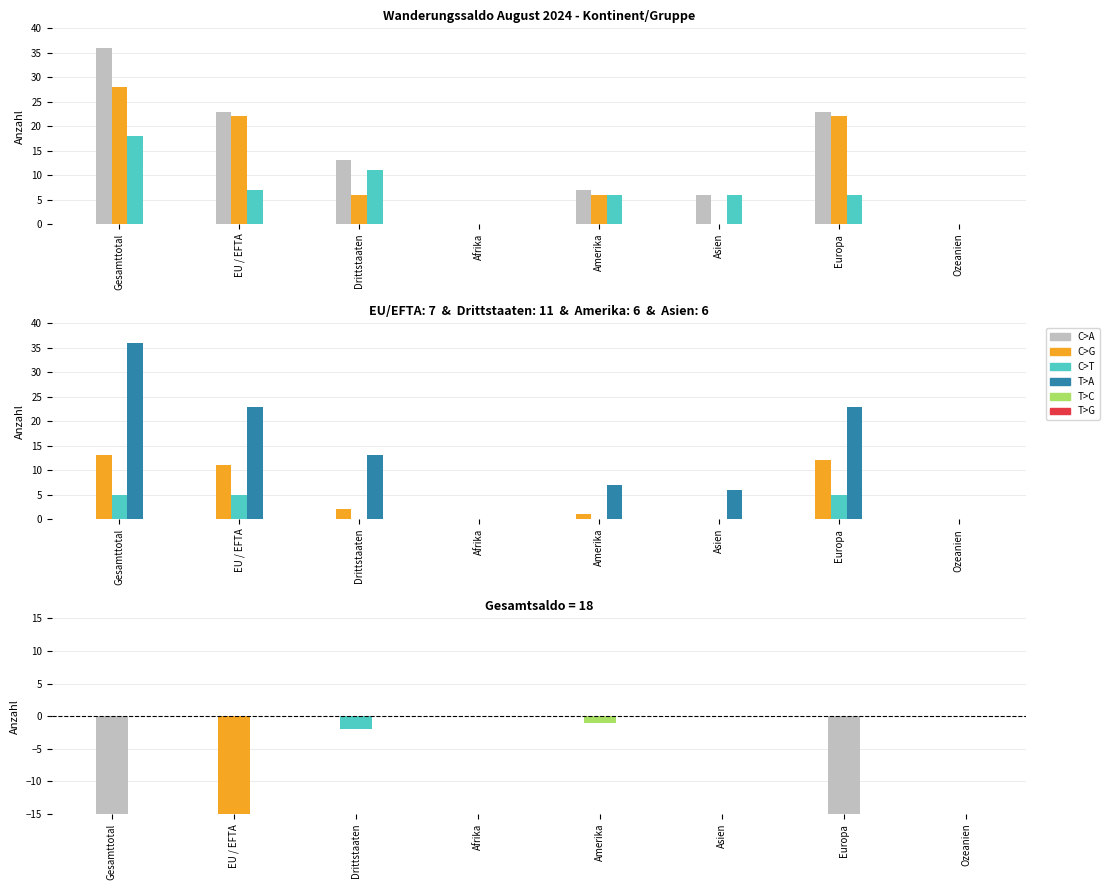

The value of Wanderungssaldo at Afrika is 7. True or false?

False